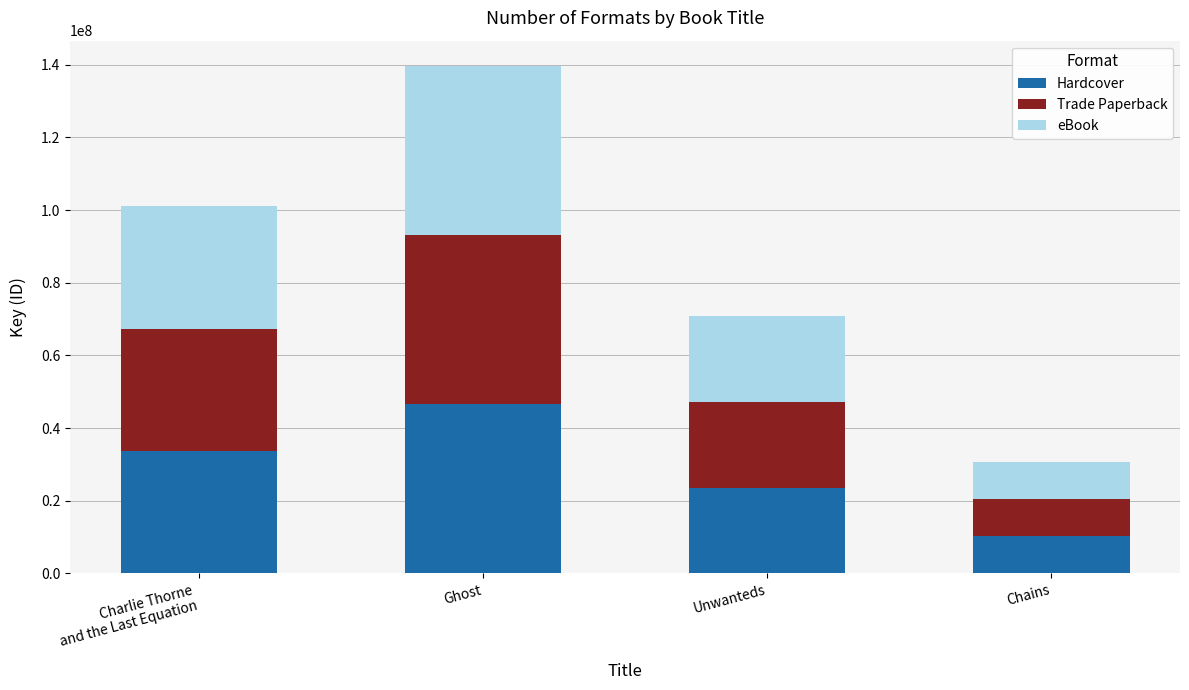

The value of Hardcover at Ghost is 46543733.0. True or false?

True